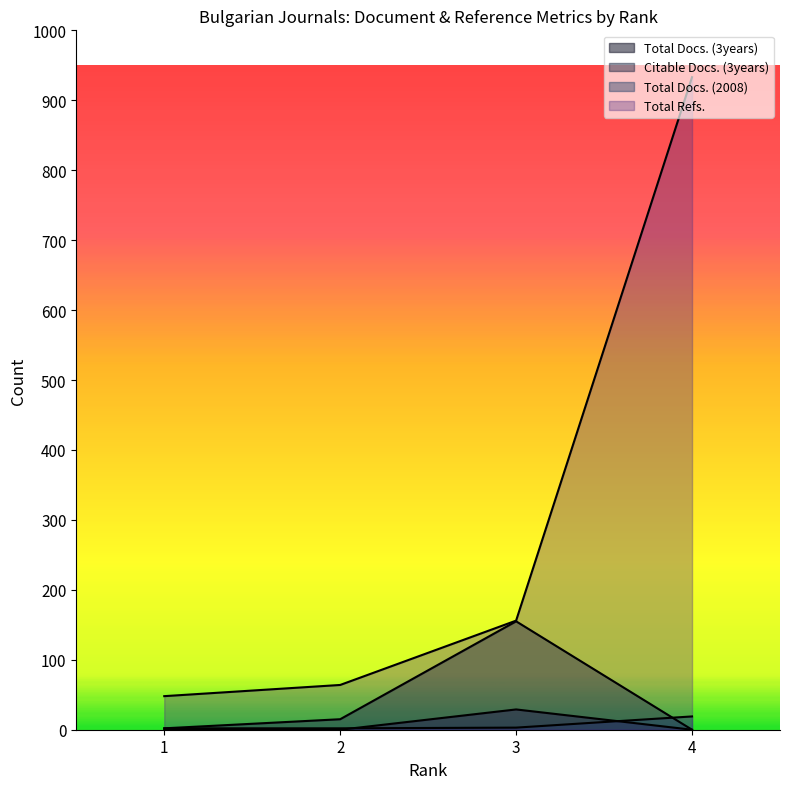

Is it true that Total Docs. (3years) equals -16 at 4?

False